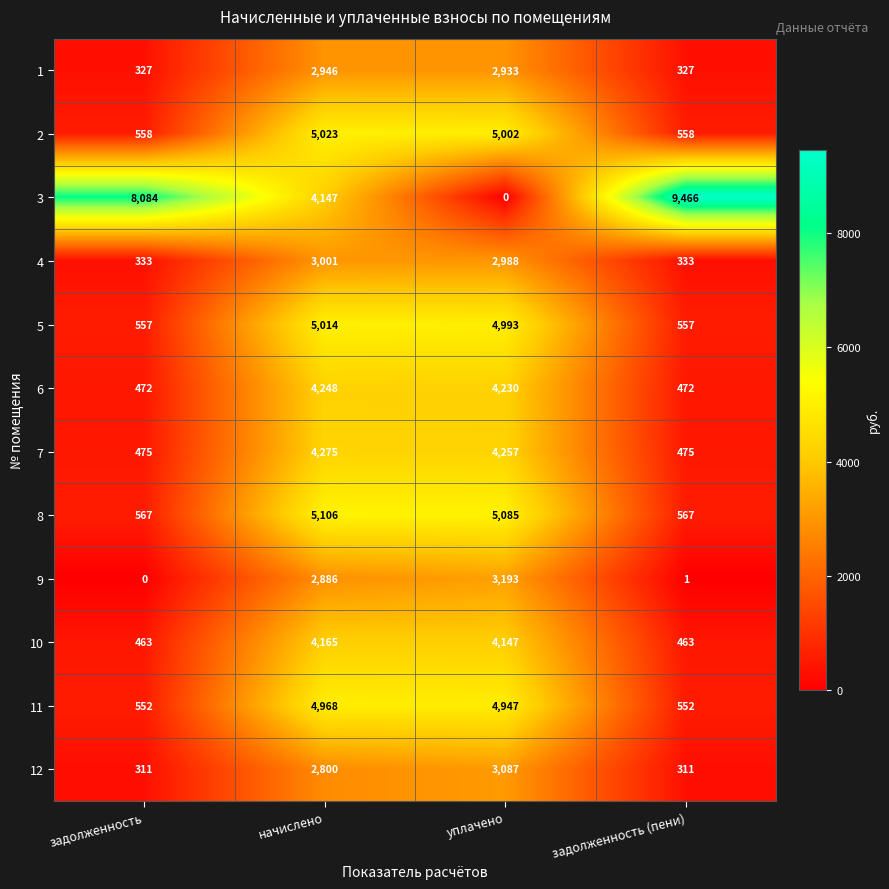

List the series in order of their peak value, lowest first.

1, 4, 12, 9, 10, 6, 7, 11, 5, 2, 8, 3